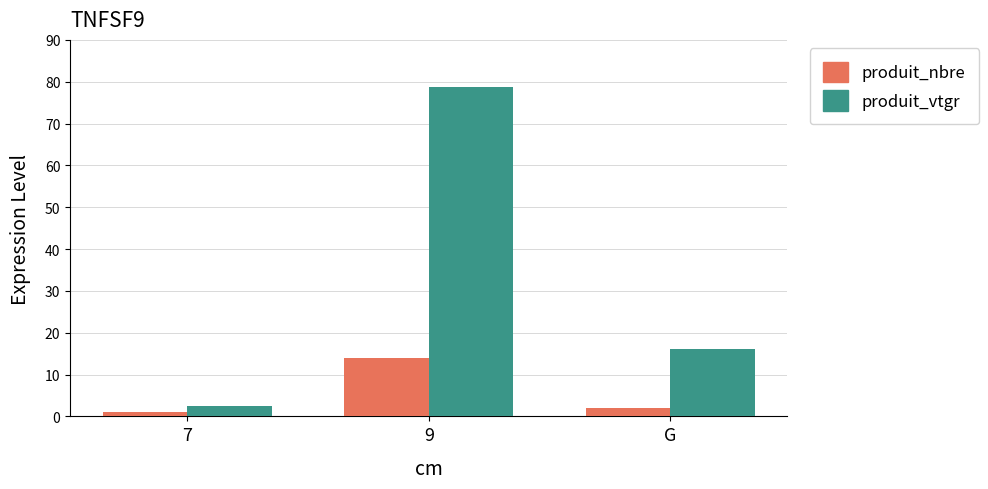

What is the minimum value for produit_nbre?

1.0